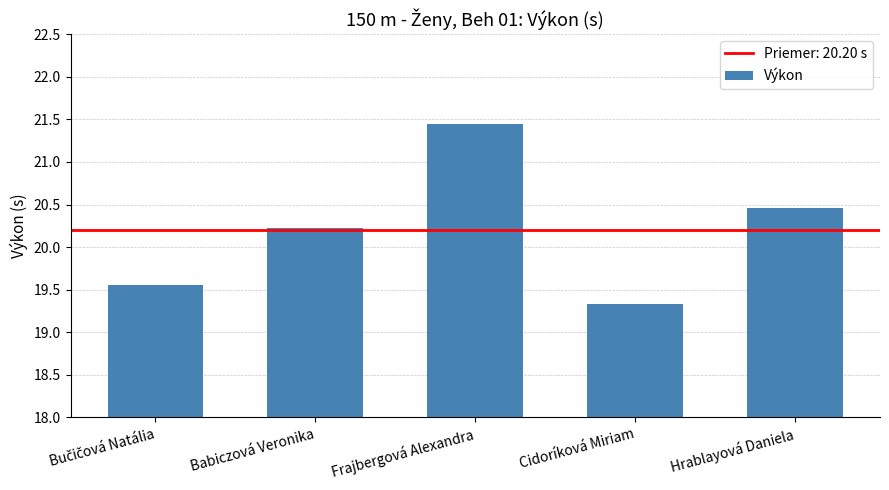

Which label corresponds to the largest value in the chart?

Frajbergová Alexandra